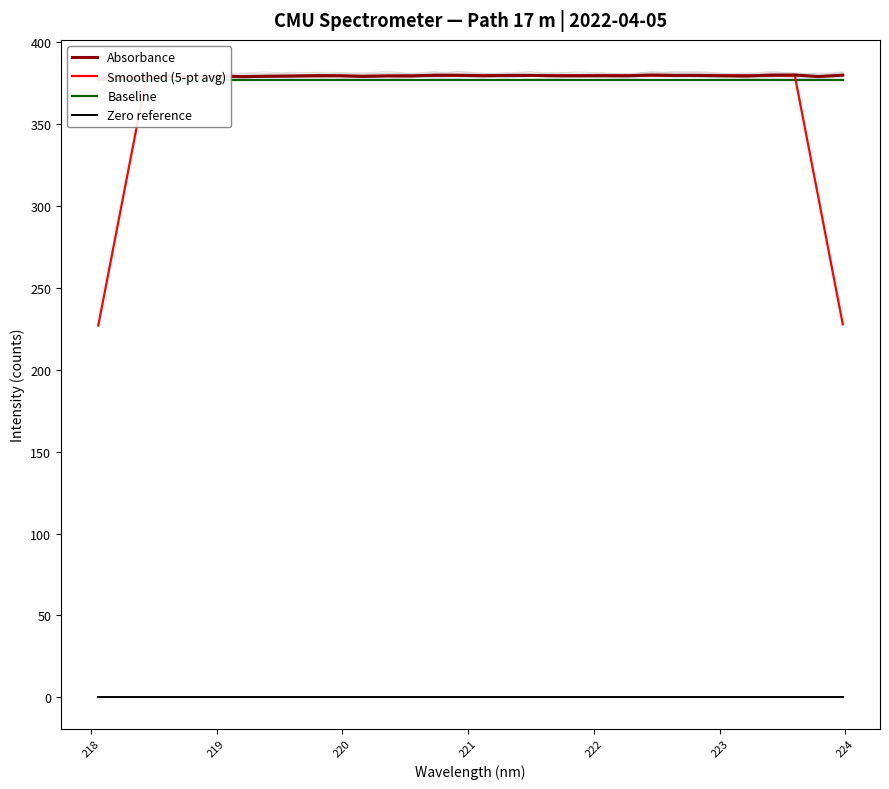

Rank the series by their maximum value, from lowest to highest.

Zero reference, Baseline, Smoothed (5-pt avg), Absorbance